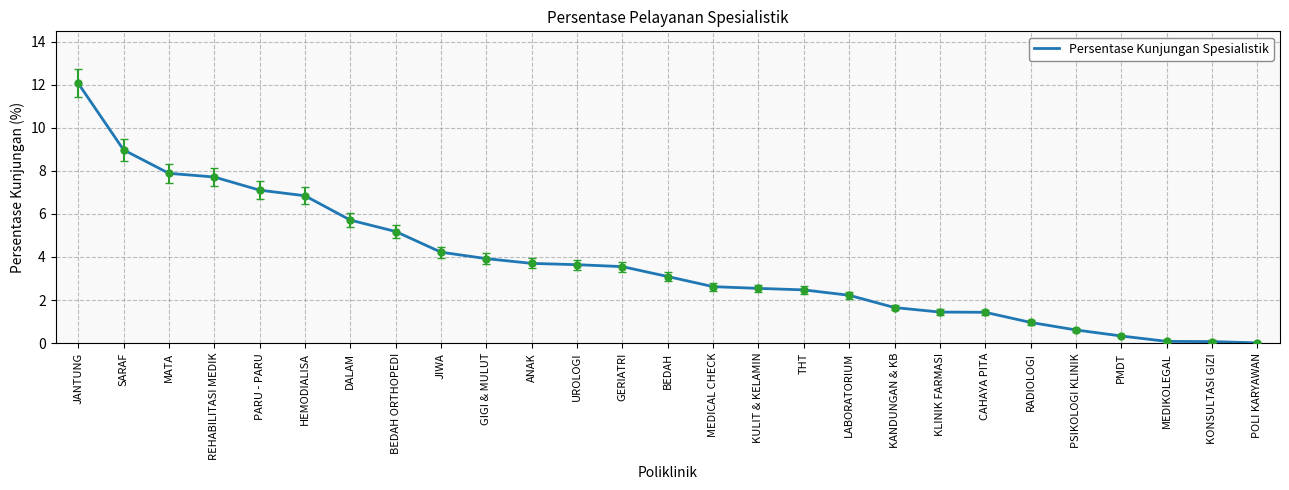

What is the greatest value displayed?

12.1